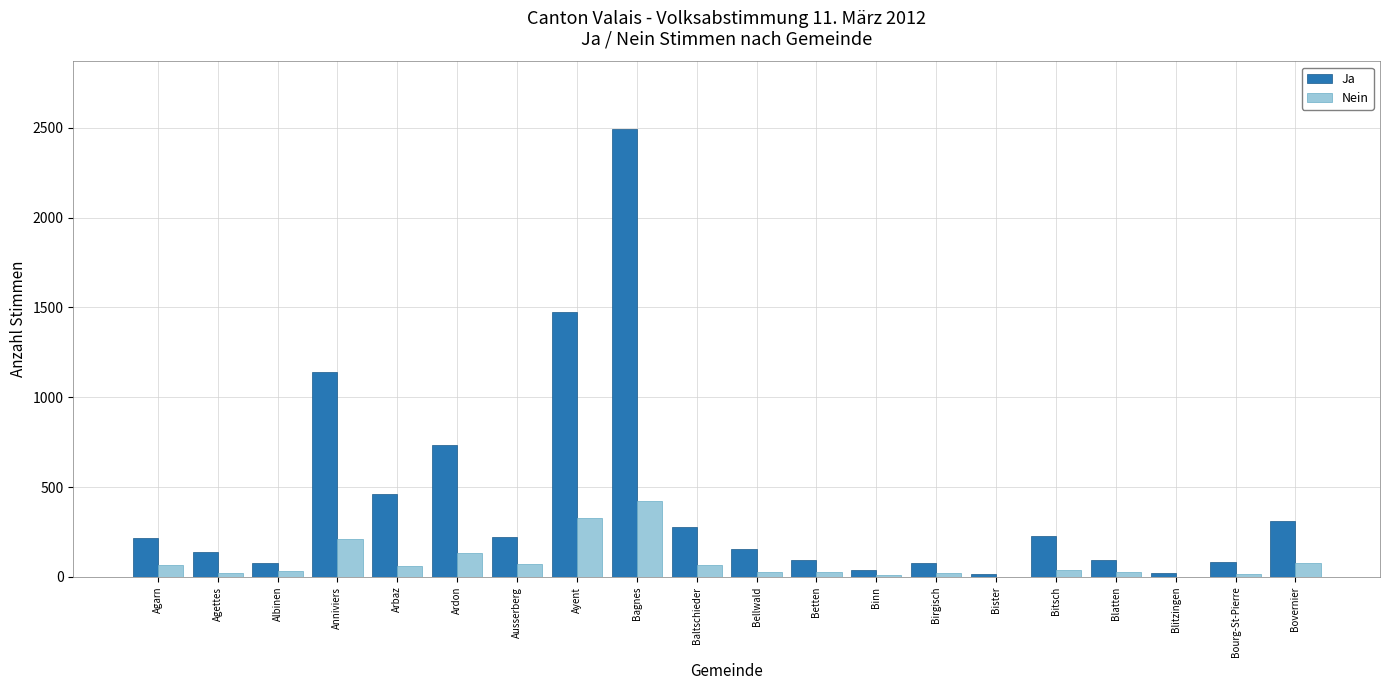

What is the approximate value of Ja at Ausserberg?

223